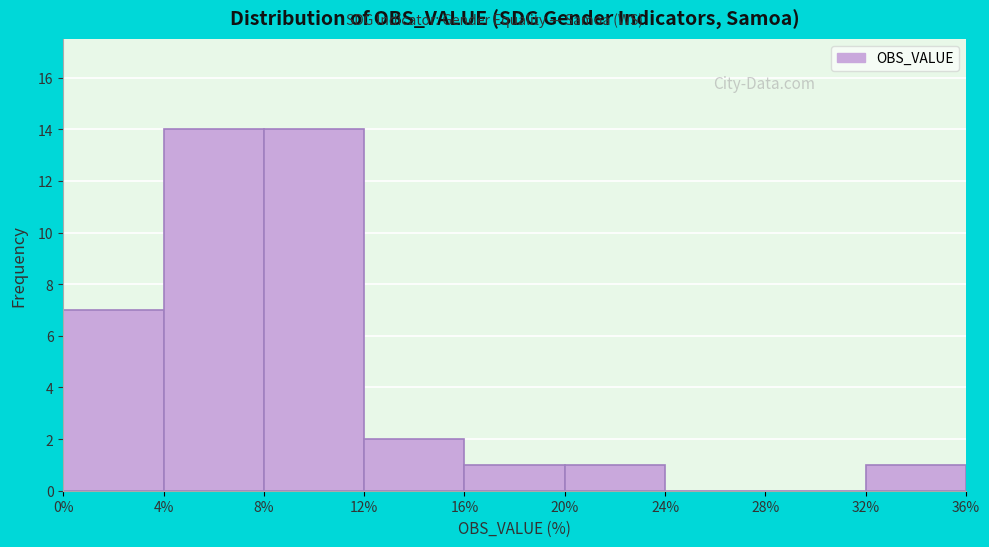

Reading left to right, list every bar in this chart as the range it spans on the x-axis followed by its height. The values are not printed on the chart, so give them approximately, as read against the axis.

0% to 4%: 7
4% to 8%: 14
8% to 12%: 14
12% to 16%: 2
16% to 20%: 1
20% to 24%: 1
24% to 28%: 0
28% to 32%: 0
32% to 36%: 1